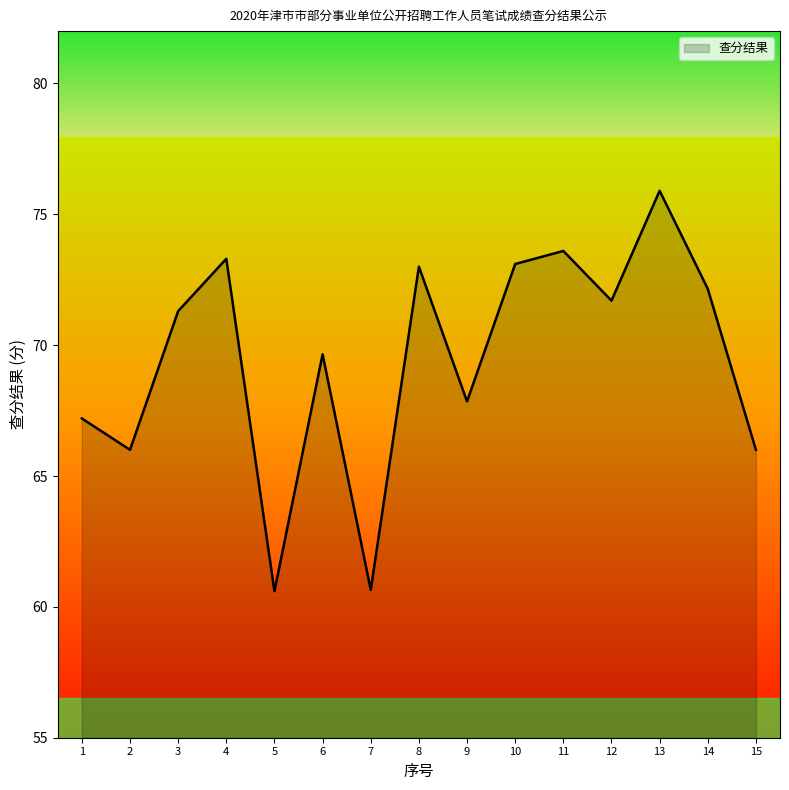

Between 9 and 1, which is larger?

9